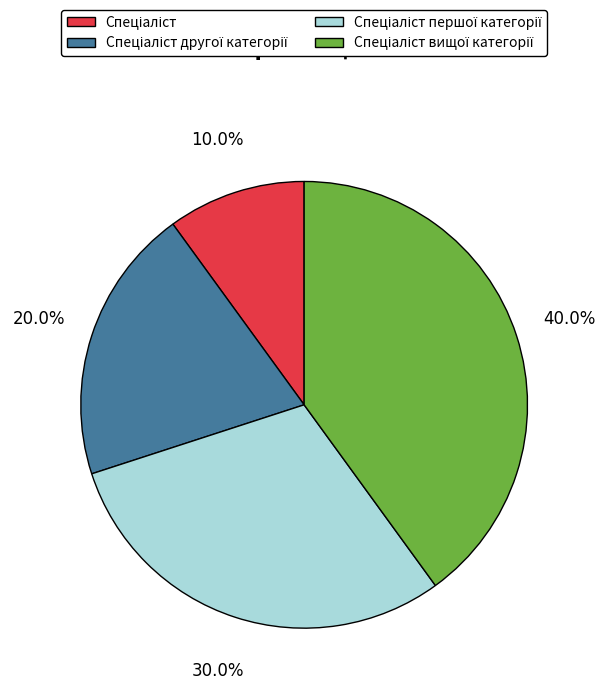

Count the number of slices in the pie.

4